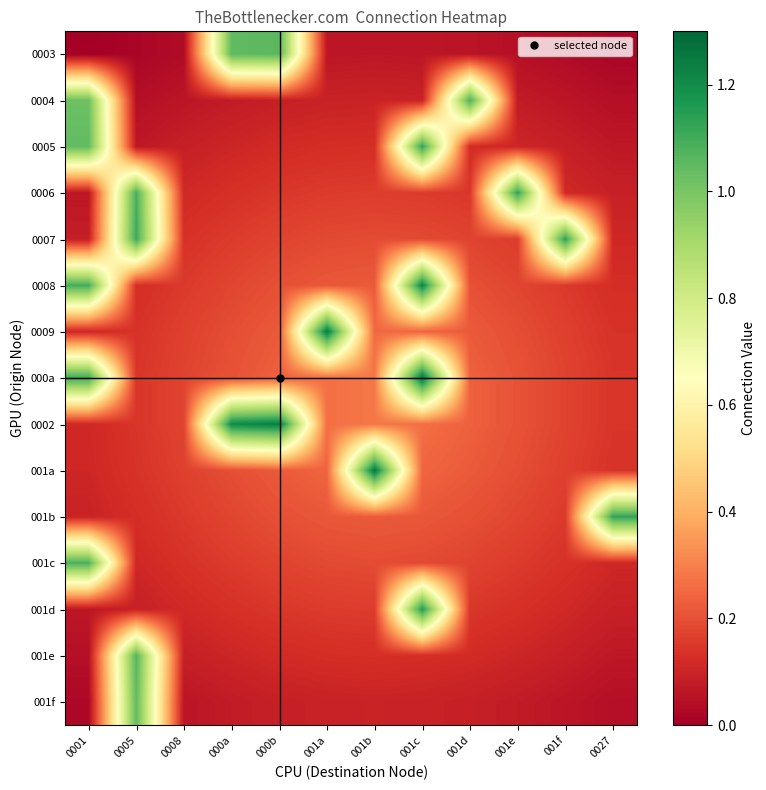

What is the difference between the highest and lowest values at 0027?

1.1